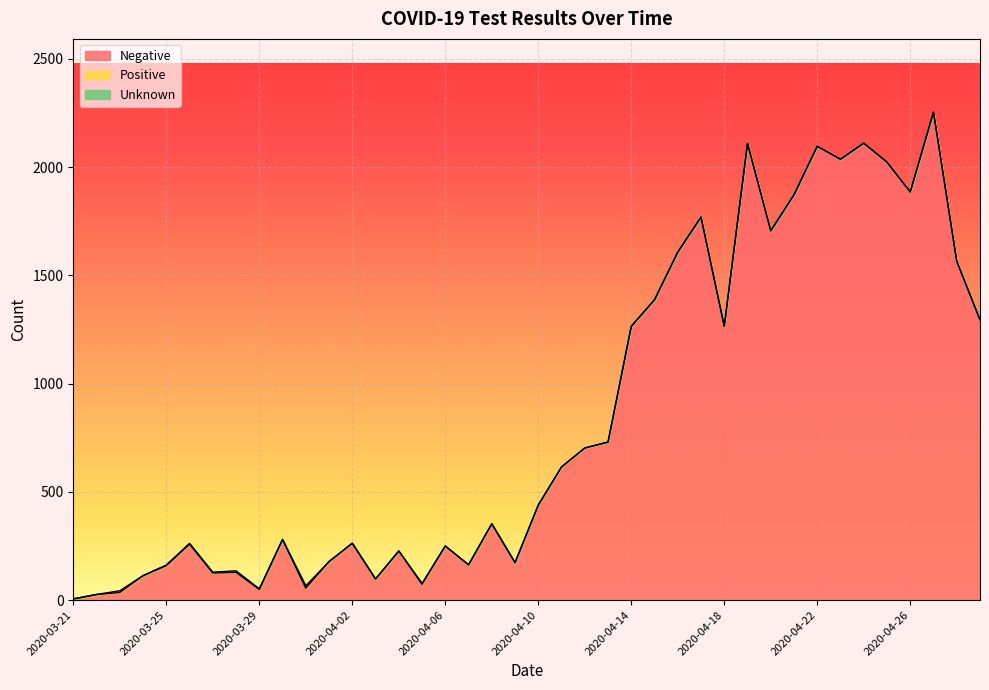

The value of Negative at 2020-04-02 is 76. True or false?

False